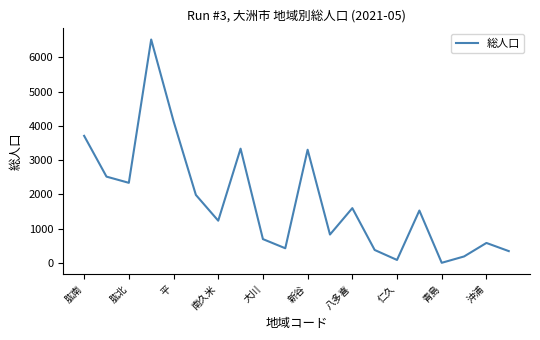

What is the difference between the maximum and minimum values?

6511